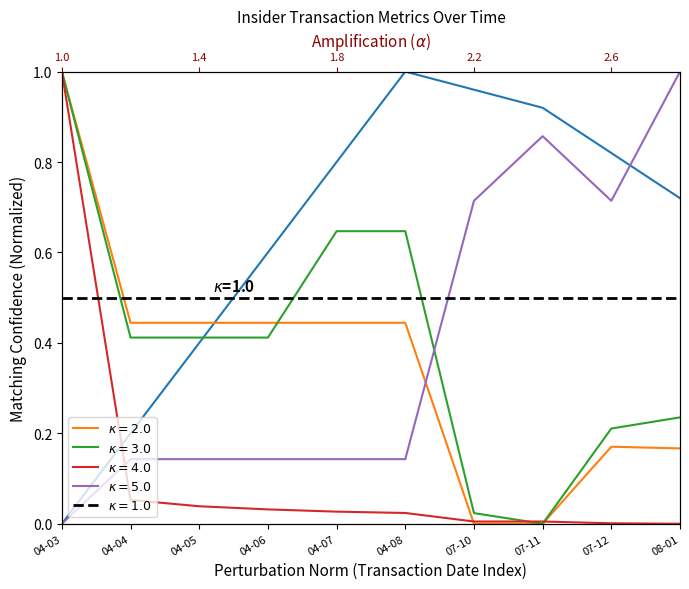

What is the difference between the highest and lowest values at 04-03?

1.0